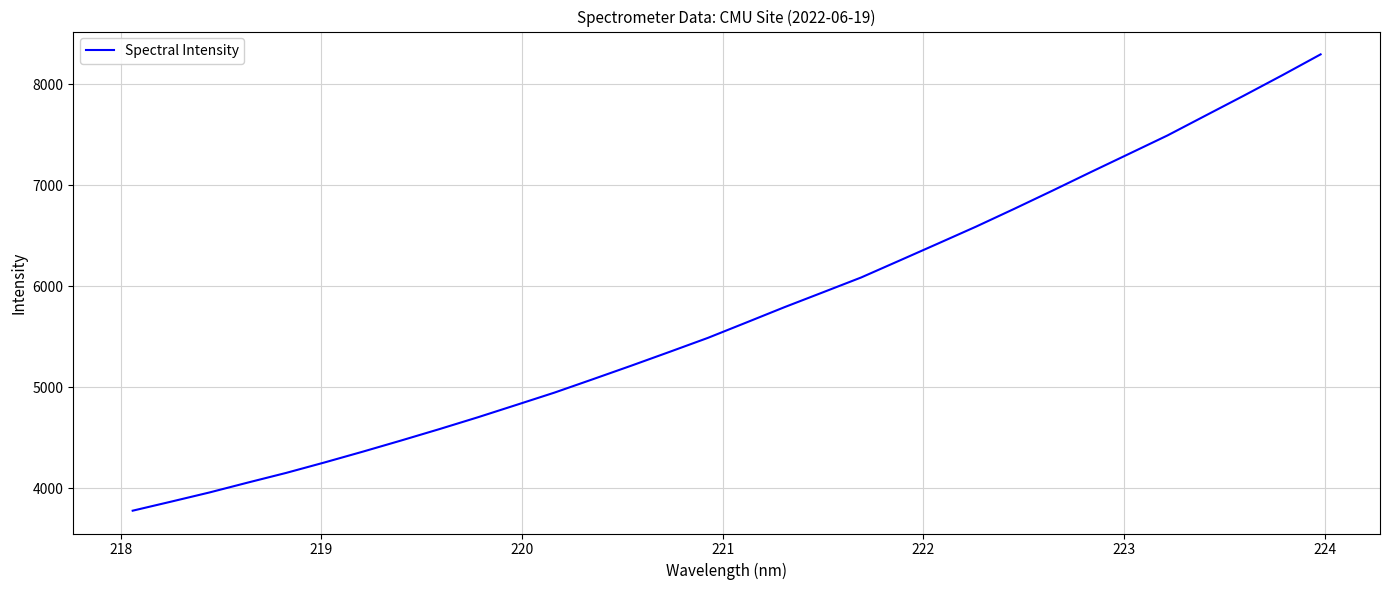

What is the maximum value shown in the chart?

8294.7